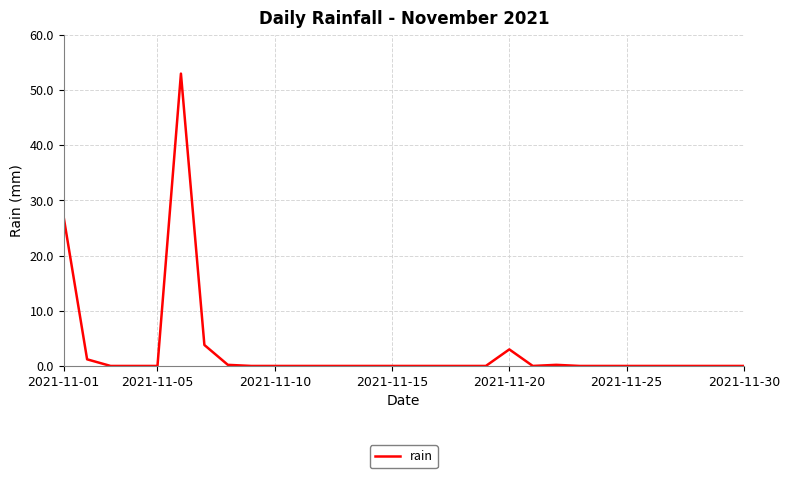

What is the average value?

2.9